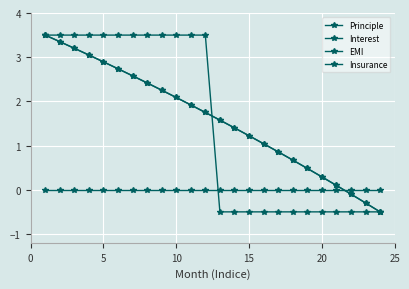

How many series are shown in this chart?

4